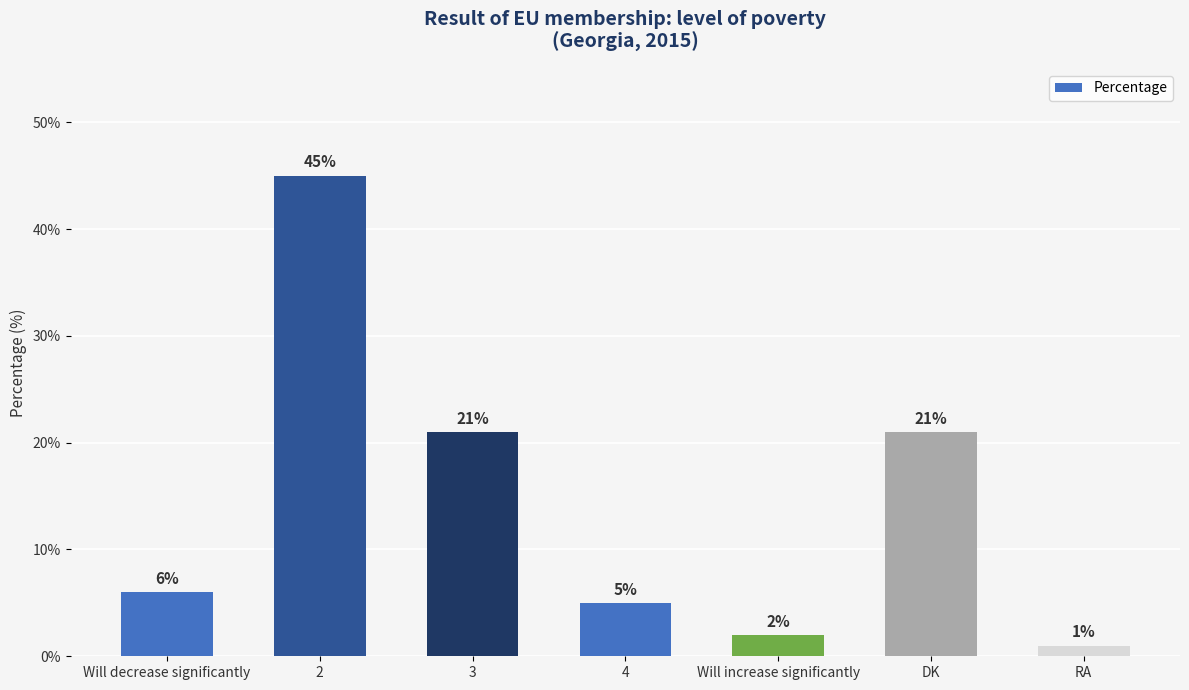

Which has a higher value, Will increase significantly or Will decrease significantly?

Will decrease significantly